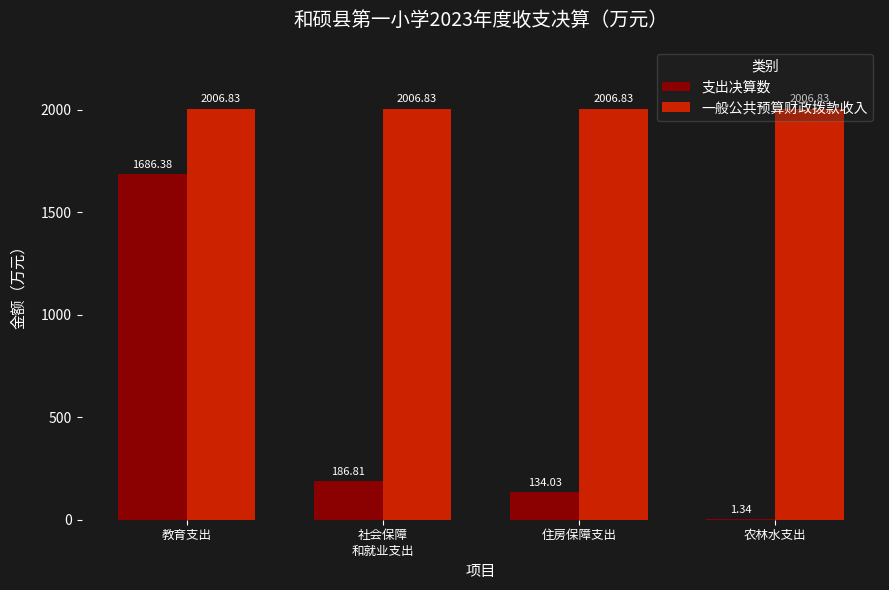

At which category is the sum across all series the highest?

教育支出